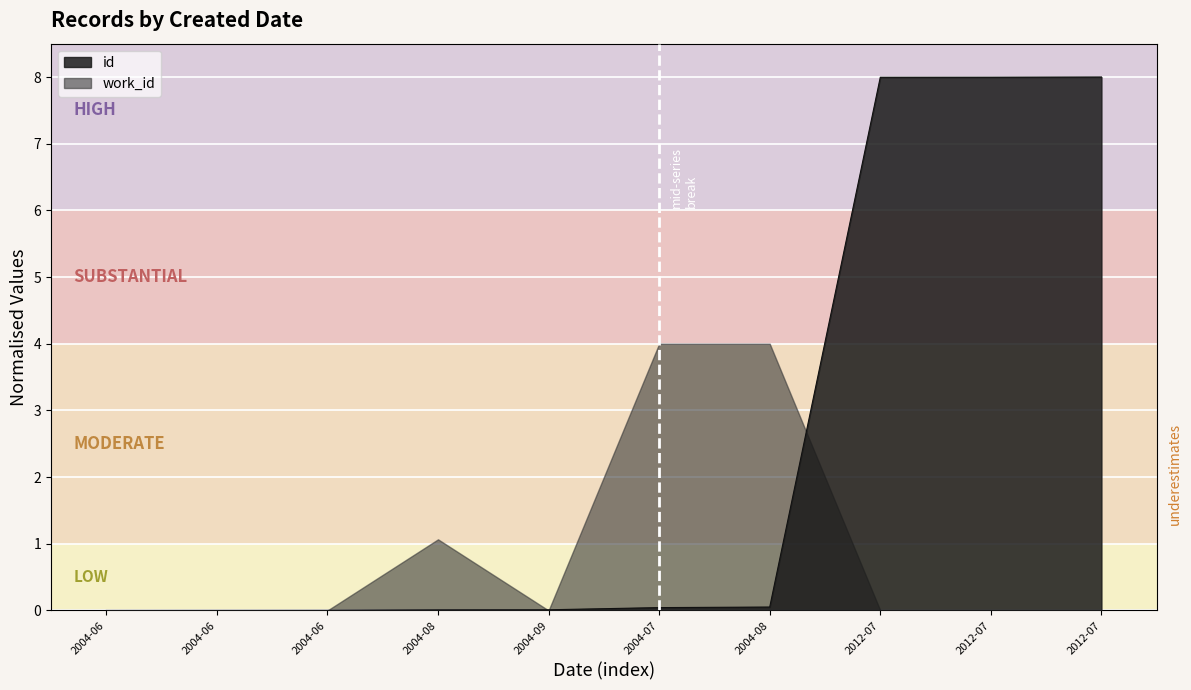

The value at 2004-06 is -5.2. True or false?

False